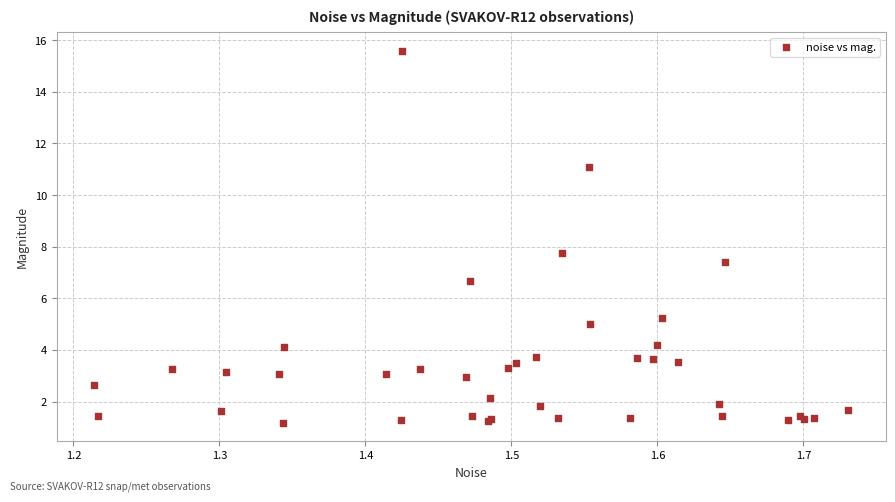

What Y value in the scatter plot is closest to 8?

7.7